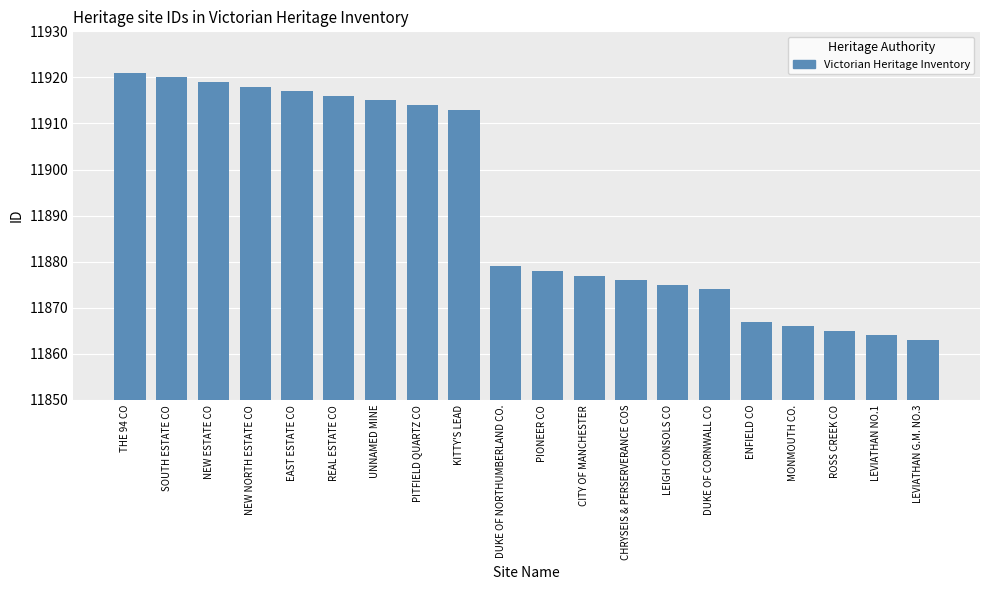

What position from the left is EAST ESTATE CO?

5